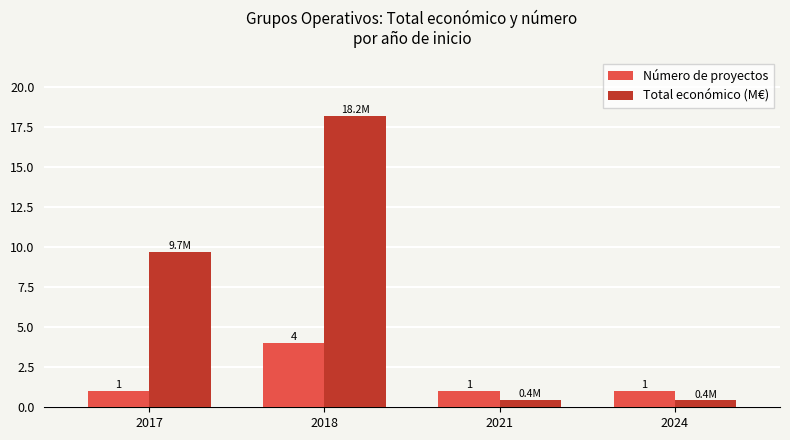

Which series has the largest total across all categories?

Total económico (M€)